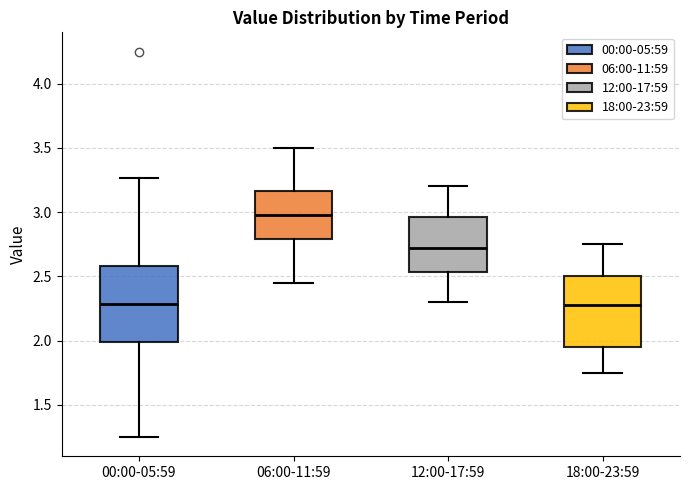

Reading left to right, transcribe this box plot: for each box, give where its median line is, the range the box spans, and where its two whiskers end, as read against the y-axis. The values are not printed on the chart, so give them approximately, as read against the axis.

00:00-05:59: median 2.30, box 2.00 to 2.60, whiskers 1.25 to 3.25
06:00-11:59: median 3.00, box 2.80 to 3.15, whiskers 2.45 to 3.50
12:00-17:59: median 2.75, box 2.55 to 2.95, whiskers 2.30 to 3.20
18:00-23:59: median 2.30, box 1.95 to 2.50, whiskers 1.75 to 2.75